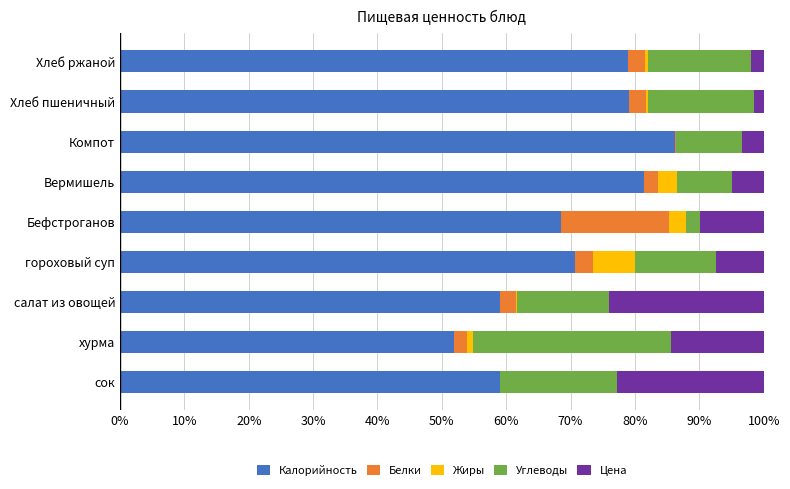

Is it true that Калорийность equals 78.9 at Хлеб ржаной?

True